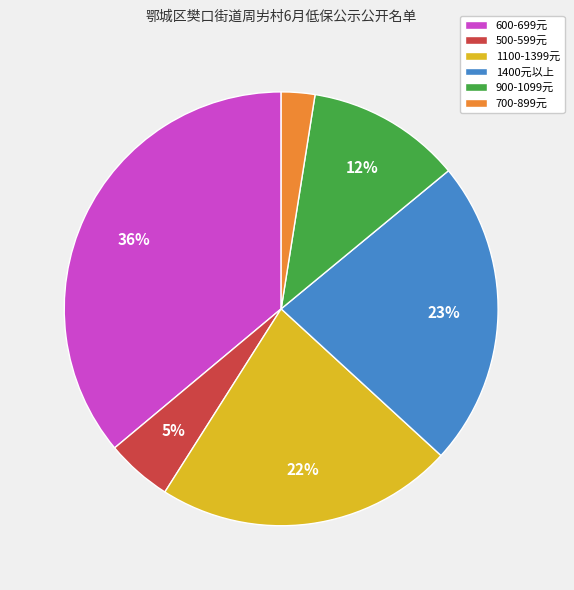

To the nearest percent, what is the difference between the 1400元以上 and 900-1099元 slice percentages?

11%